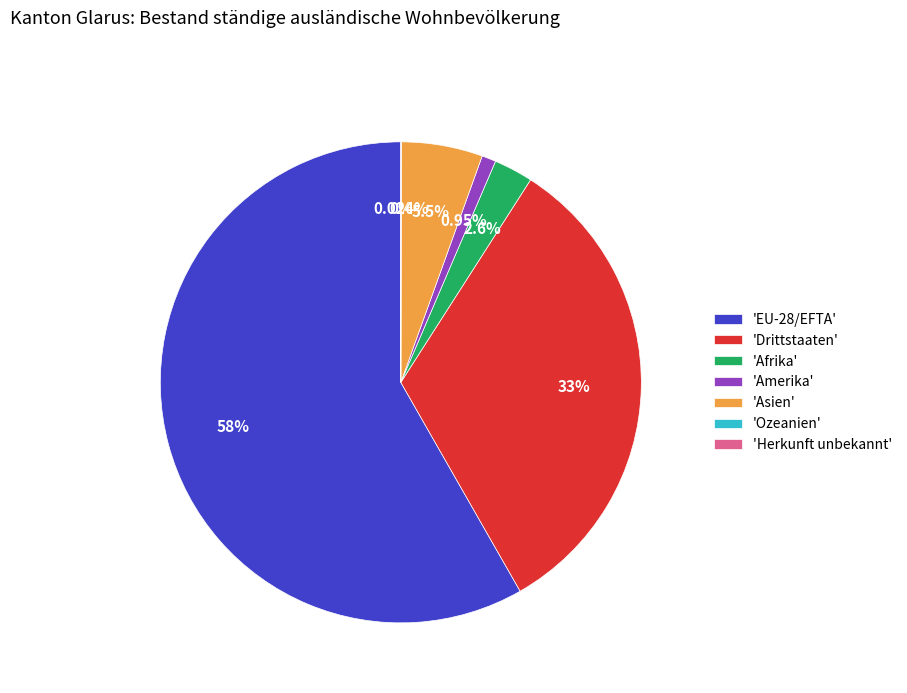

Combined, do 'Asien' and 'EU-28/EFTA' account for over 50%?

Yes